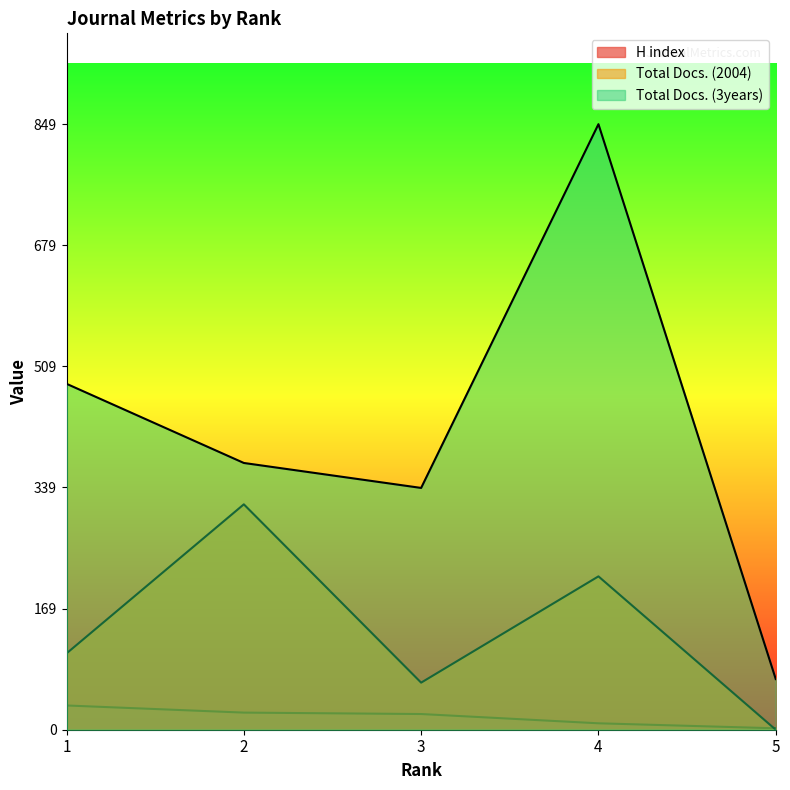

True or false: Total Docs. (3years) and Total Docs. (2004) intersect in this chart.

False